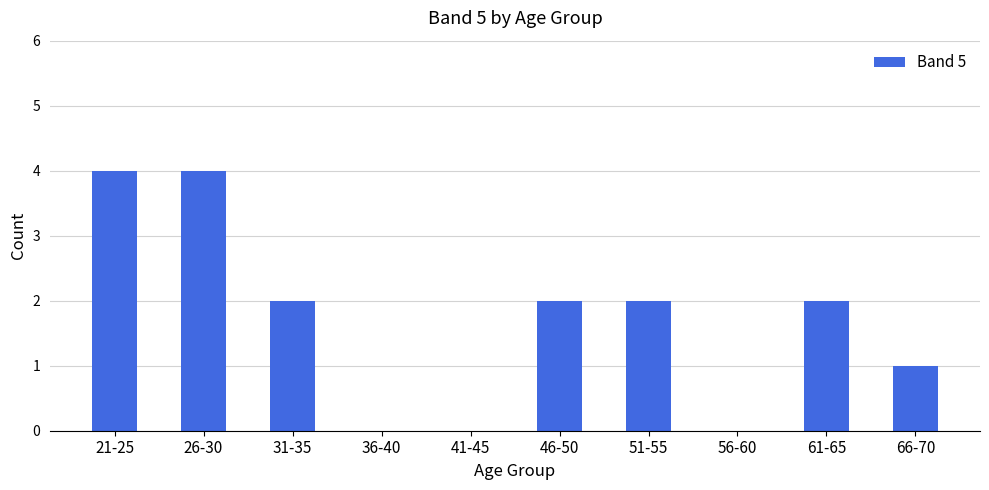

What is the sum of all values?

17